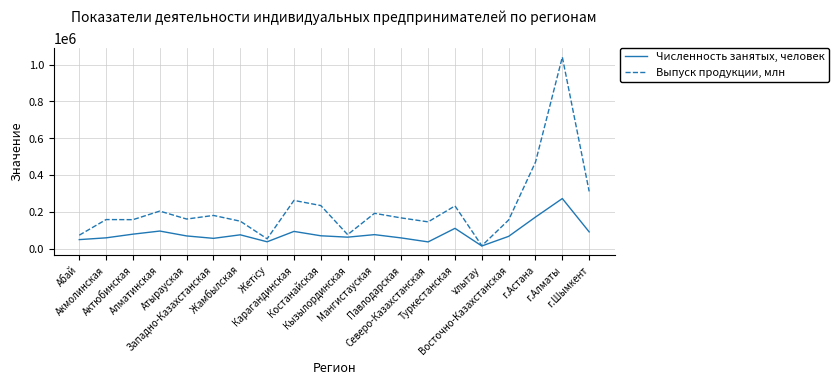

List the series in order of their peak value, lowest first.

Численность занятых, человек, Выпуск продукции, млн